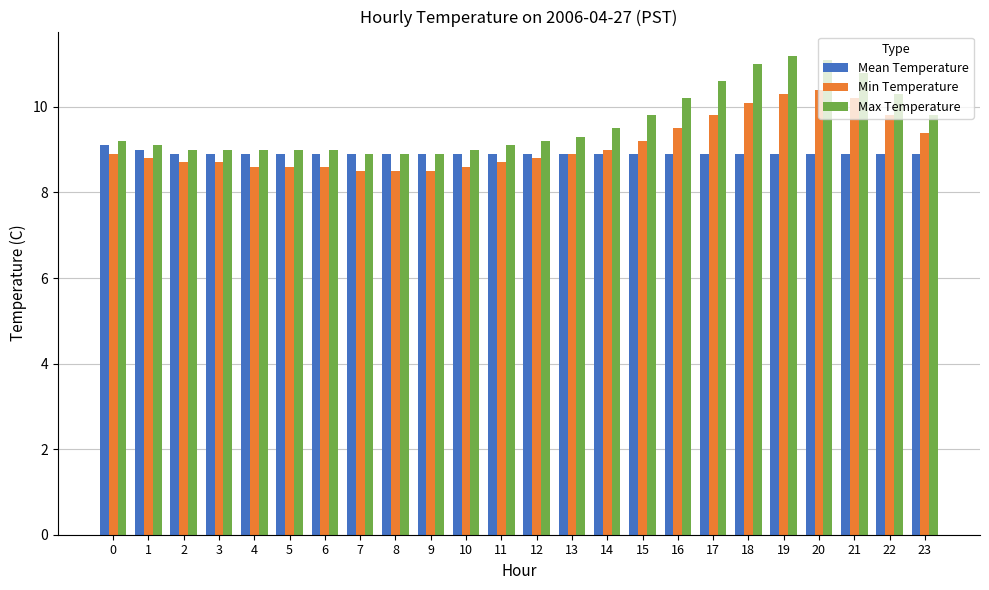

List the series in order of their peak value, highest first.

Max Temperature, Min Temperature, Mean Temperature